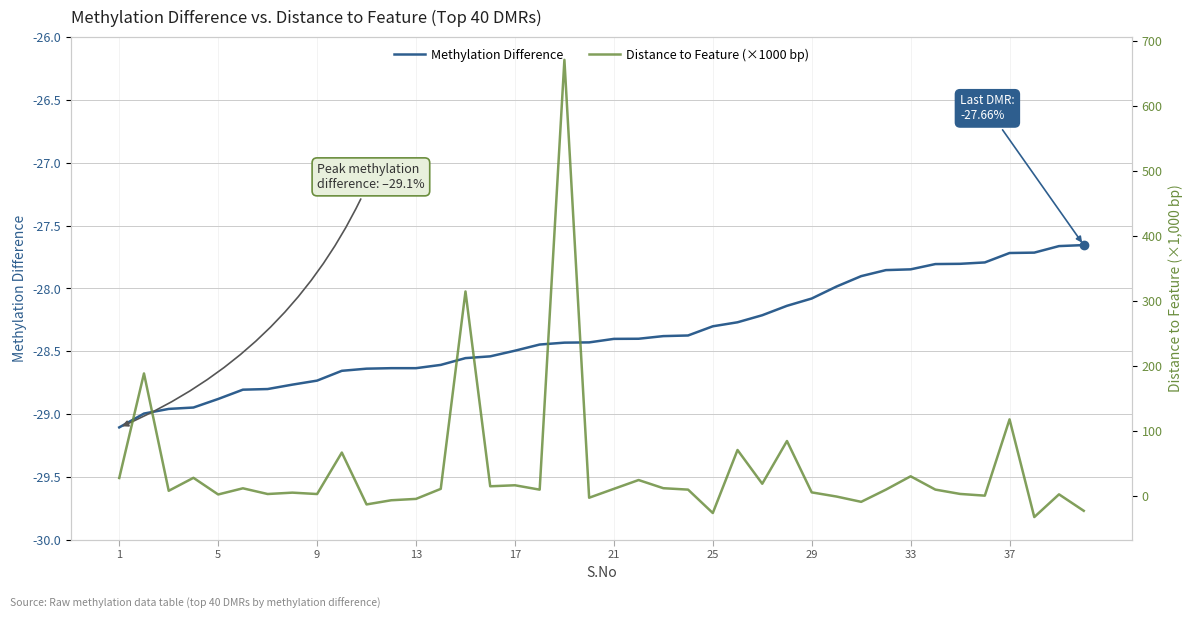

Is this an area chart (filled region under the line)?

No